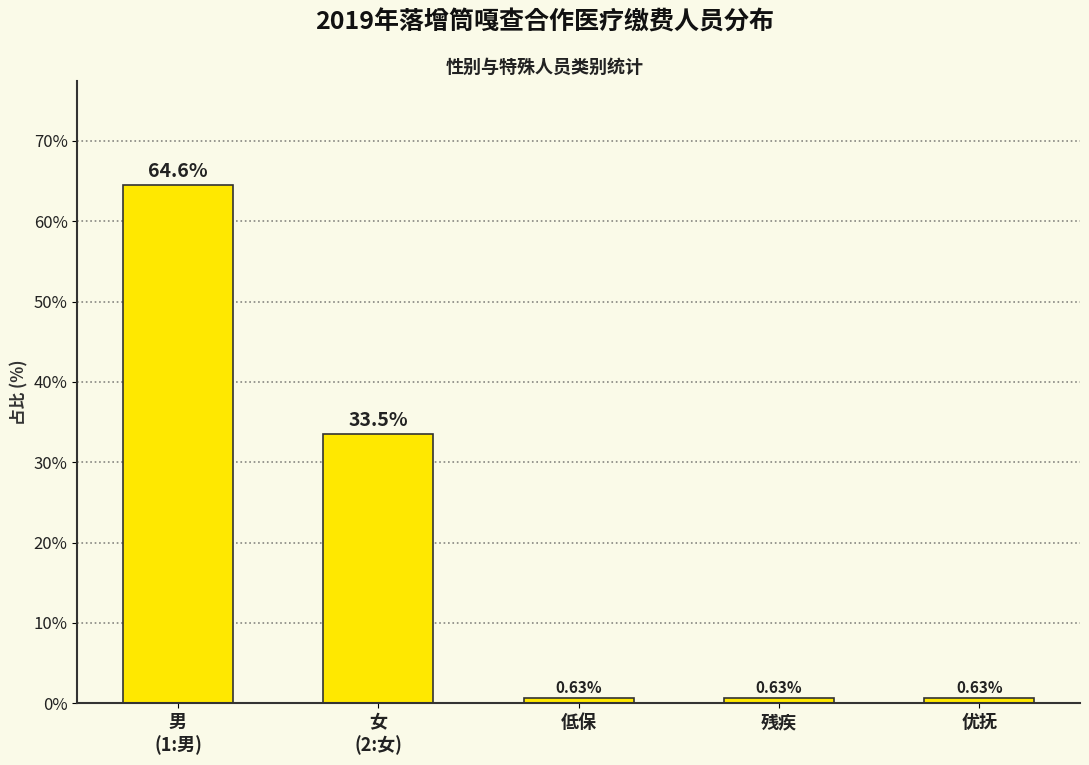

What is the change in value from 女
(2:女) to 低保?

-32.9